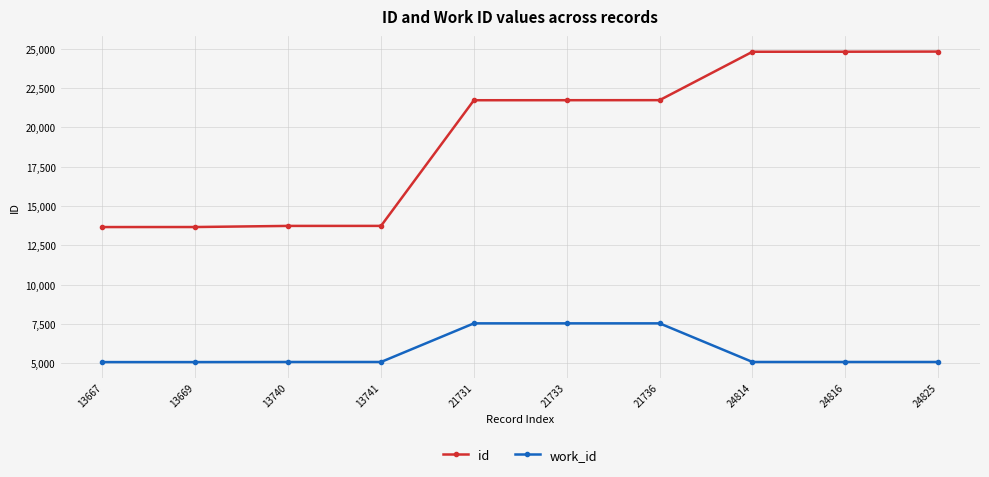

List the series in order of their peak value, lowest first.

work_id, id